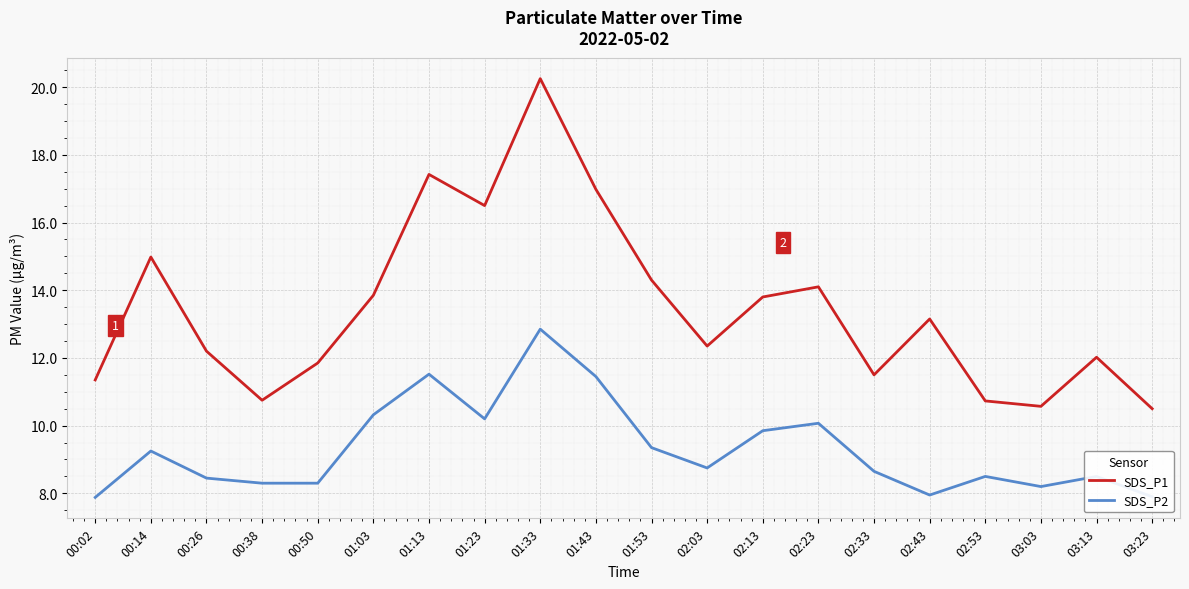

What position from the left is 02:43?

16